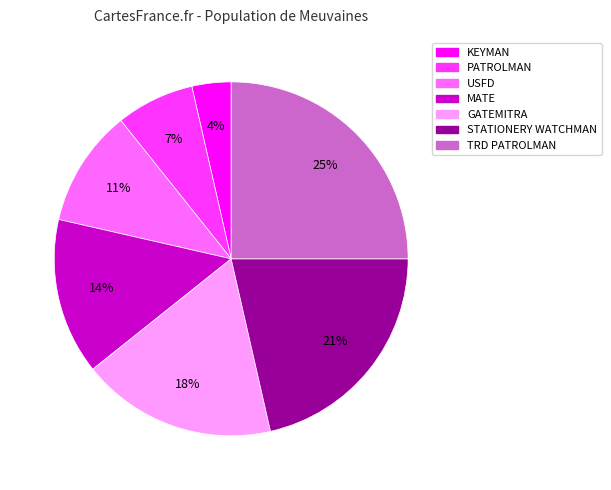

Is the sum of GATEMITRA and USFD greater than half?

No